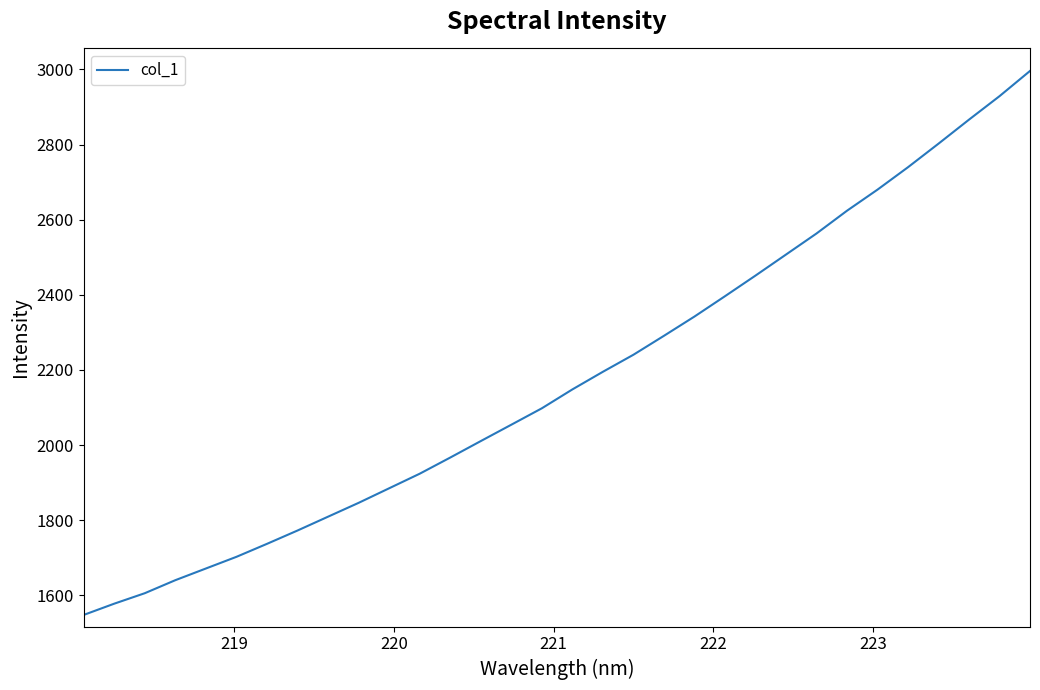

Is this an area chart (filled region under the line)?

No